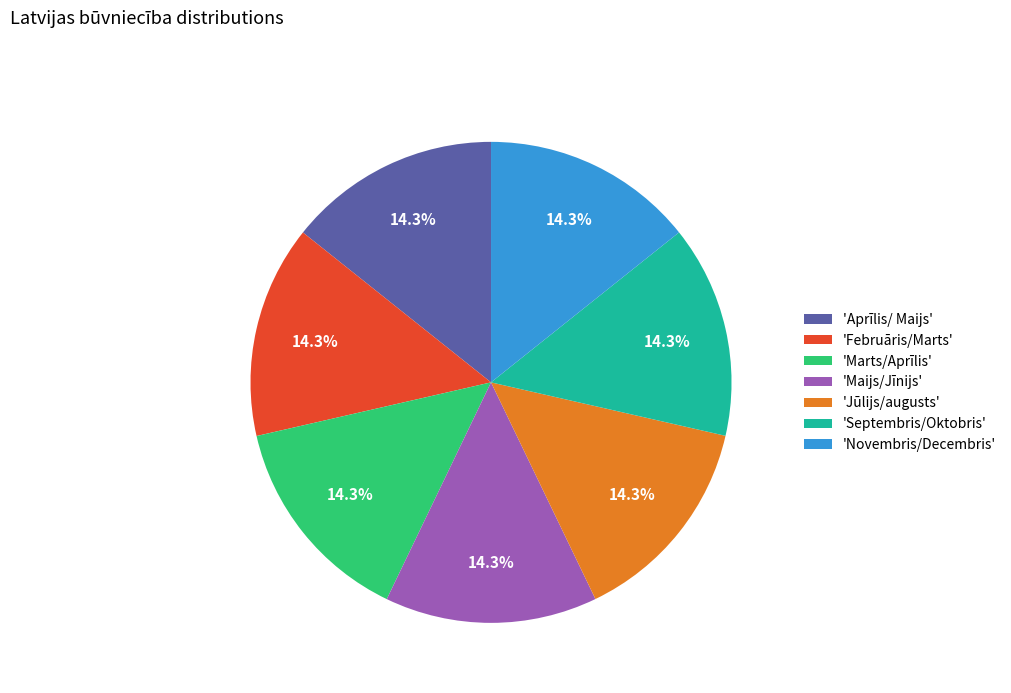

What percentage is NOT represented by 'Novembris/Decembris'?

85.7%